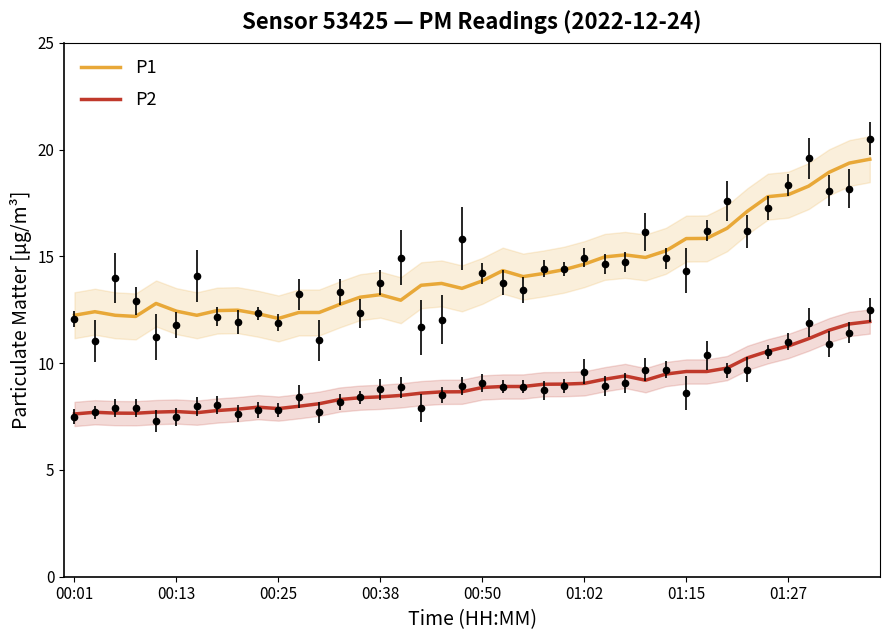

What is the average value of the P2 series?

9.0